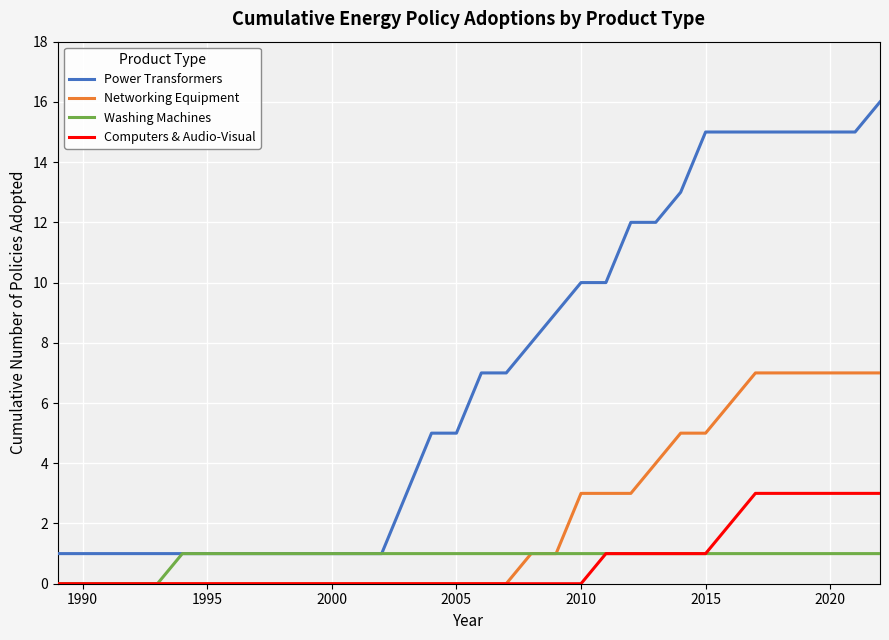

True or false: Power Transformers and Computers & Audio-Visual intersect in this chart.

False